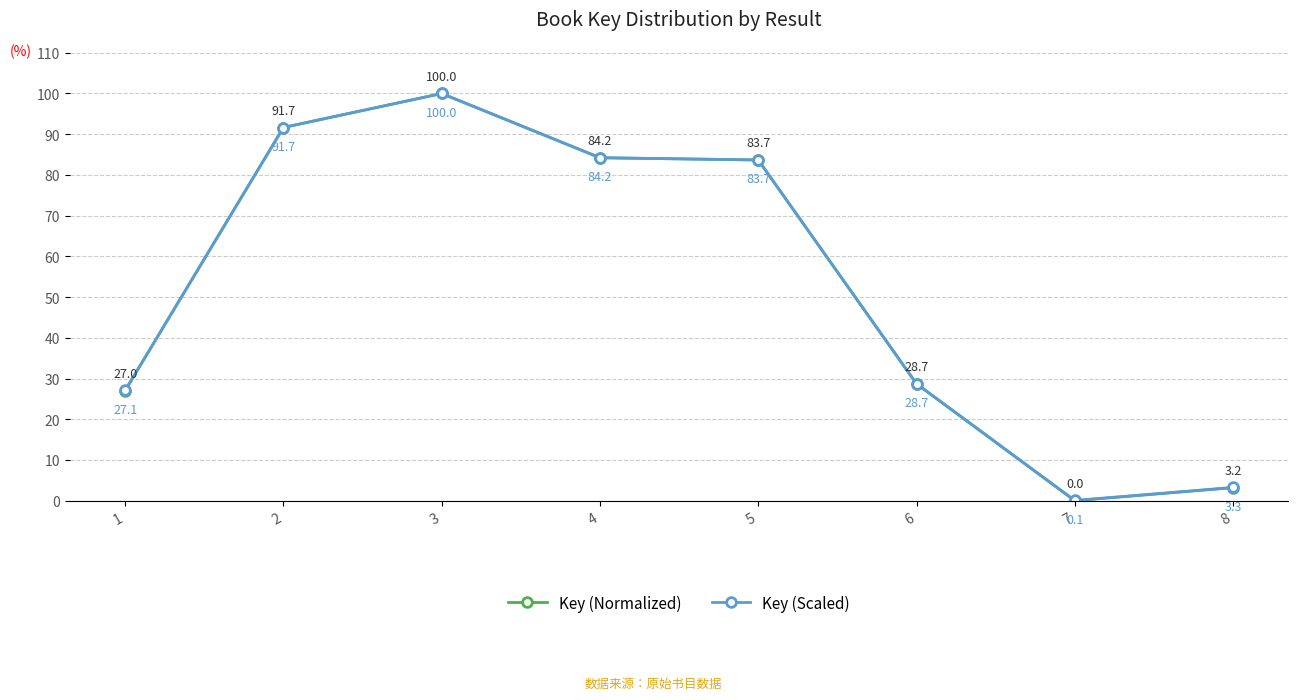

Rank the series by their maximum value, from lowest to highest.

Key (Normalized), Key (Scaled)